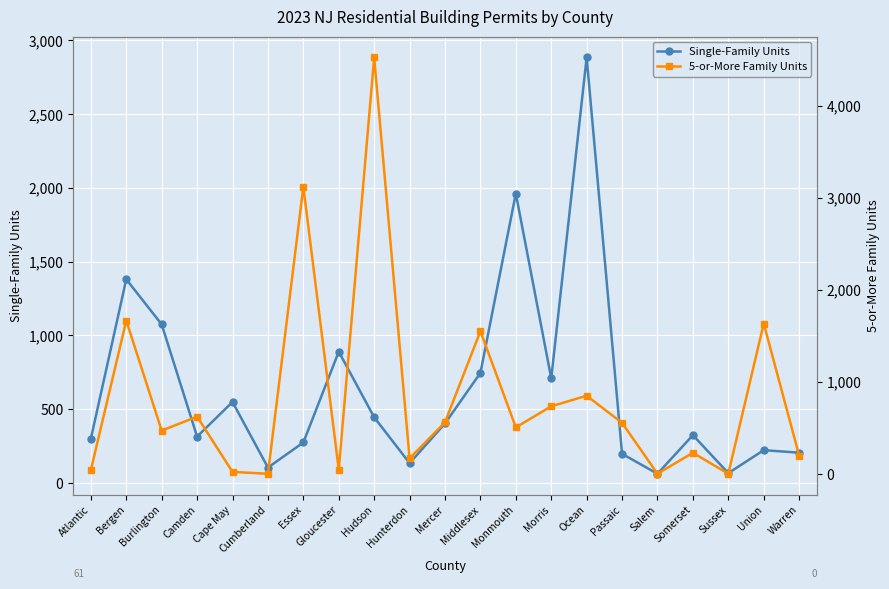

In Single-Family Units, how many points are lower than both neighbors (excluding endpoints)?

6